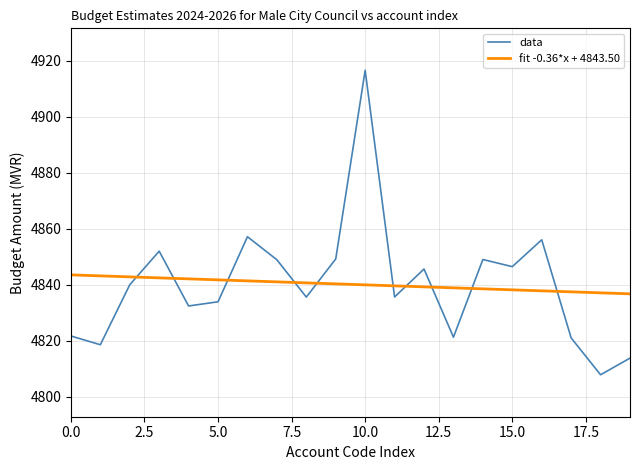

What are all the series names shown in the legend?

data, fit -0.36*x + 4843.50